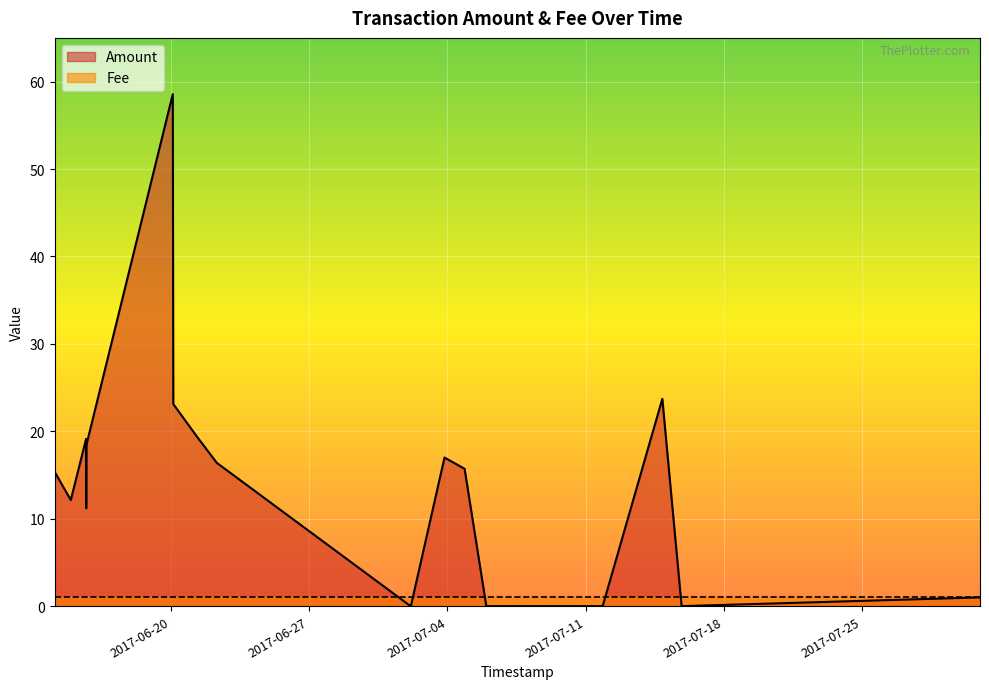

List the labels in order of value, largest first.

2017-06-20 02:09:50, 2017-07-14 21:06:05, 2017-06-20 02:46:58, 2017-06-21 07:46:01, 2017-06-15 16:52:16, 2017-06-15 17:07:53, 2017-07-03 20:22:50, 2017-06-22 07:41:05, 2017-07-04 20:48:28, 2017-06-14 02:46:21, 2017-06-14 22:13:06, 2017-06-15 16:57:54, 2017-07-30 23:09:37, 2017-07-02 03:09:59, 2017-07-02 03:30:47, 2017-07-05 23:11:56, 2017-07-08 00:43:20, 2017-07-09 20:39:20, 2017-07-11 20:36:15, 2017-07-15 20:32:53